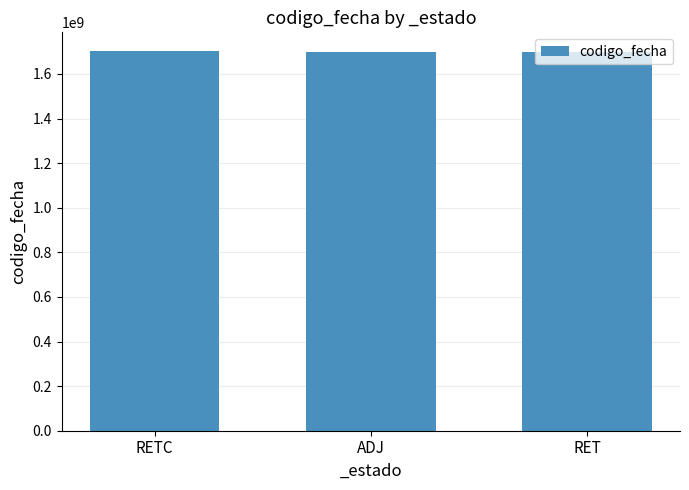

True or false: the data shows 492214079 at RETC.

False